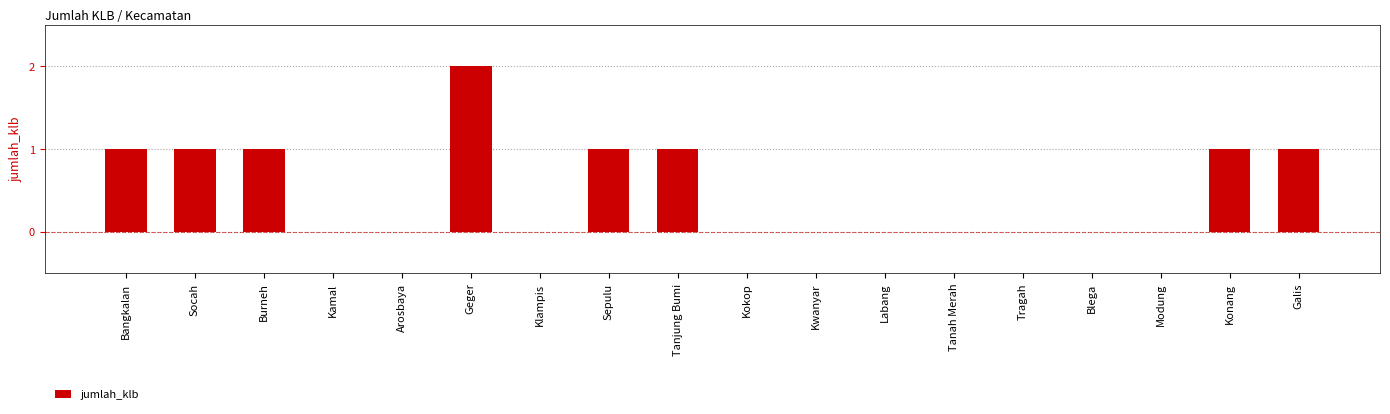

Count the number of data series in this chart.

1